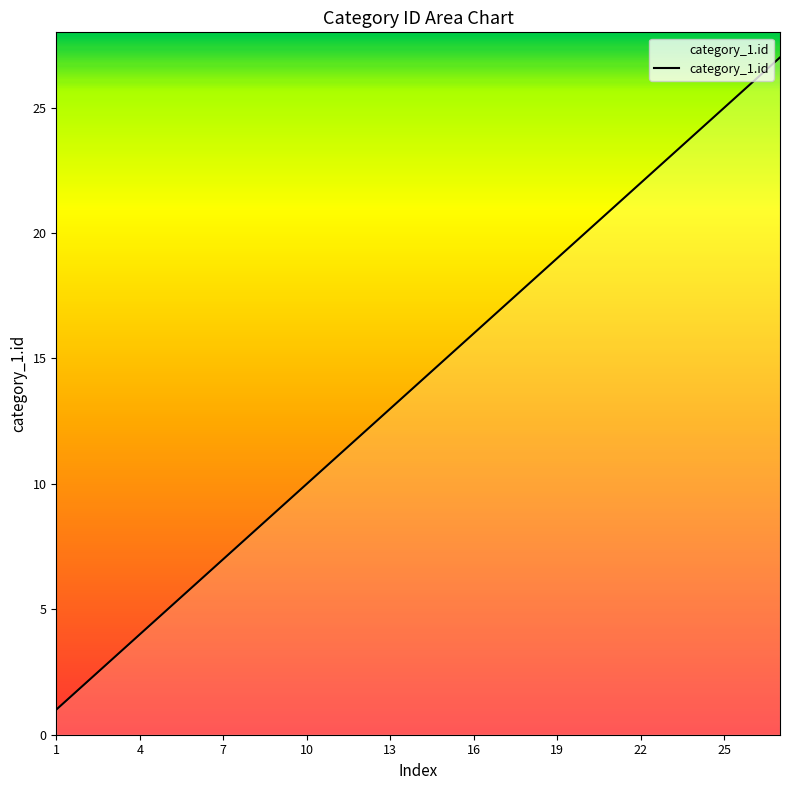

What is the greatest value displayed?

27